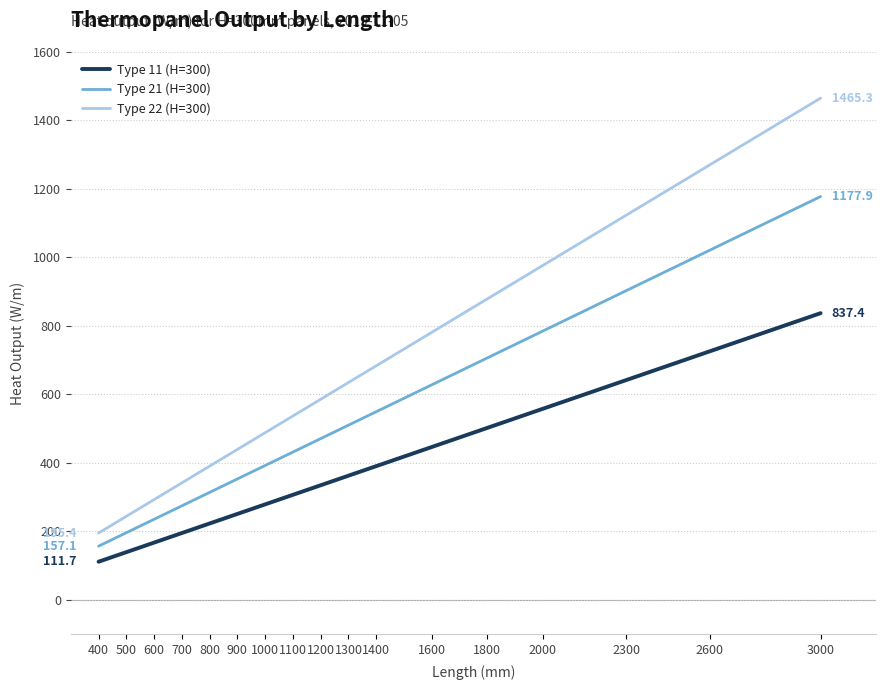

What is the sum of all Type 22 (H=300) values?

11331.7